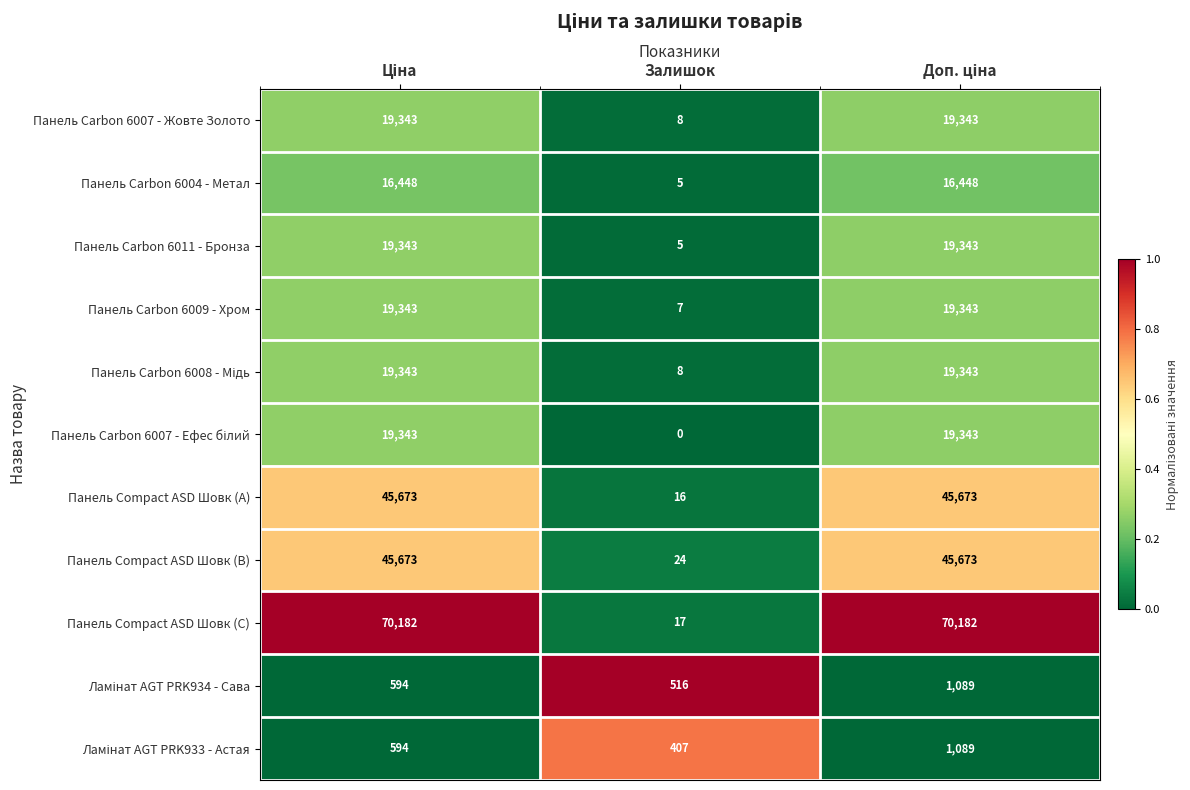

Which series has the largest total across all categories?

Панель Compact ASD Шовк (C)